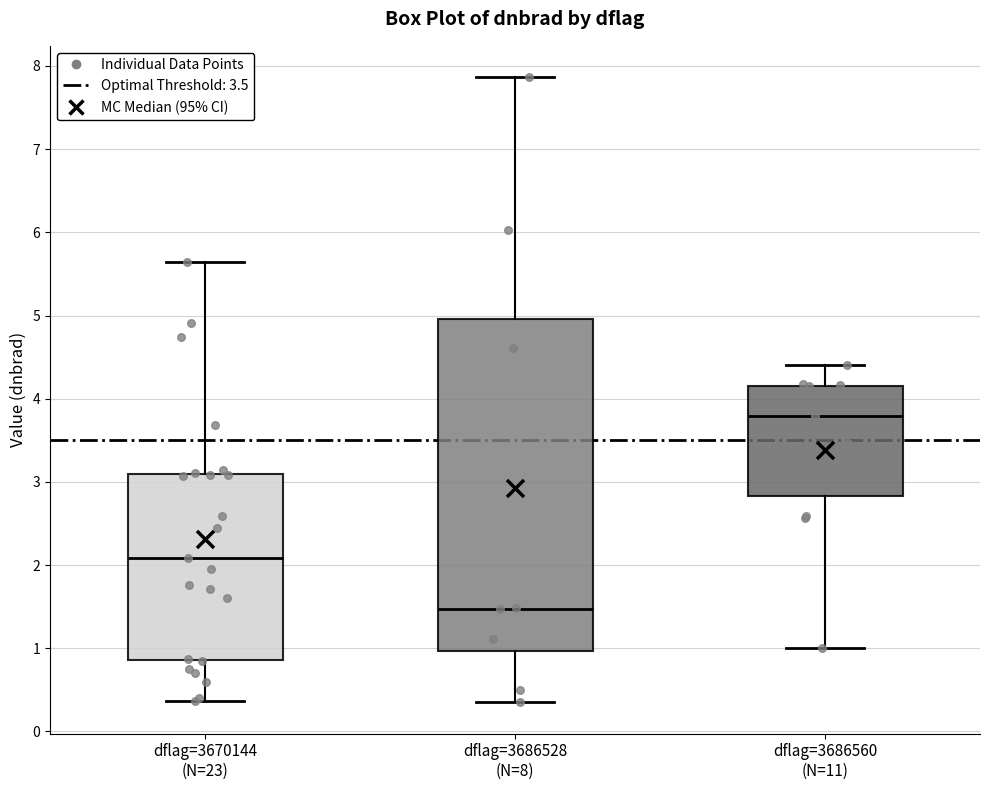

Which box is the tallest, from its lower edge to its upper edge?

dflag=3686528 (N=8)